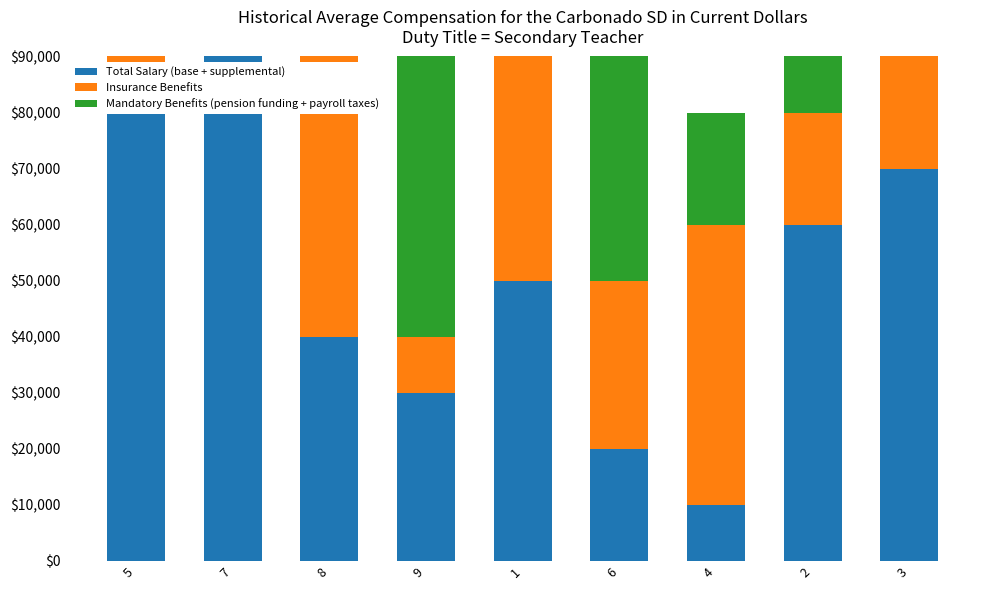

Count the Total Salary (base + supplemental) values in the range 30000 to 70000.

5